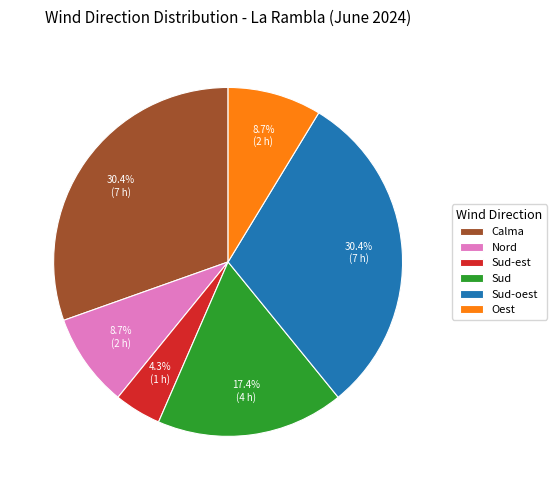

Between Sud-est and Sud-oest, which is larger?

Sud-oest